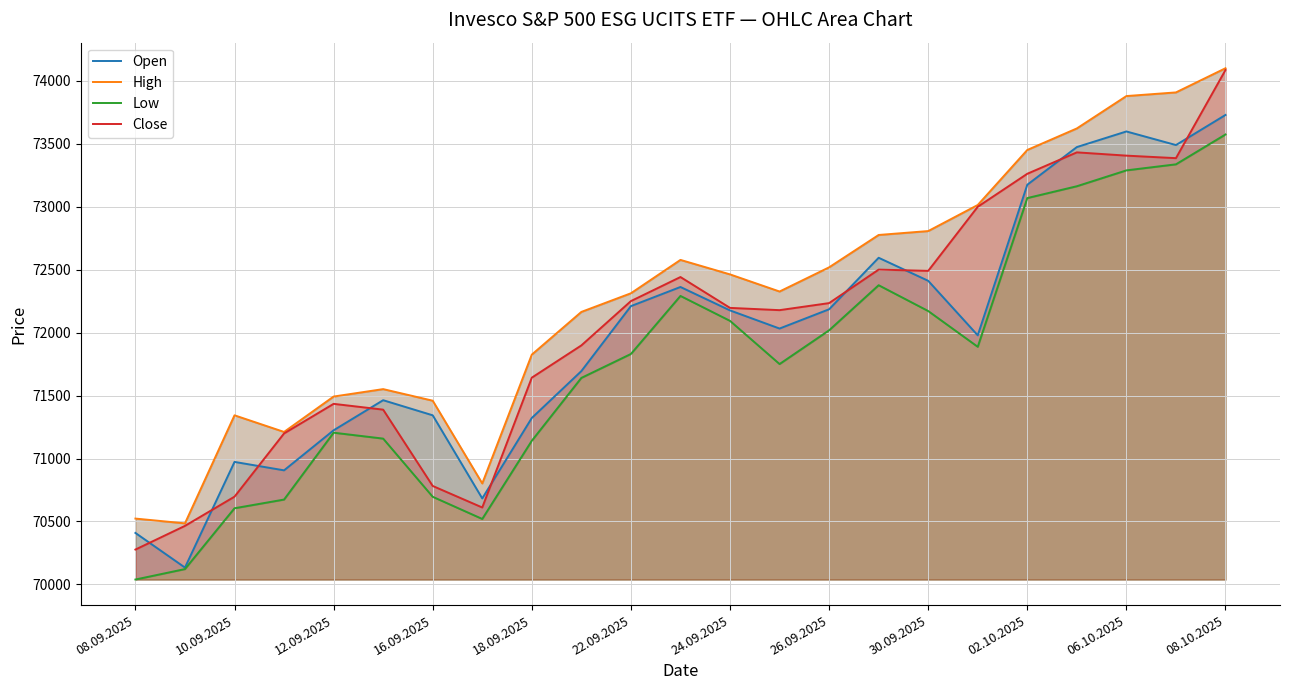

What is the difference between the second highest and minimum values in the High series?

3422